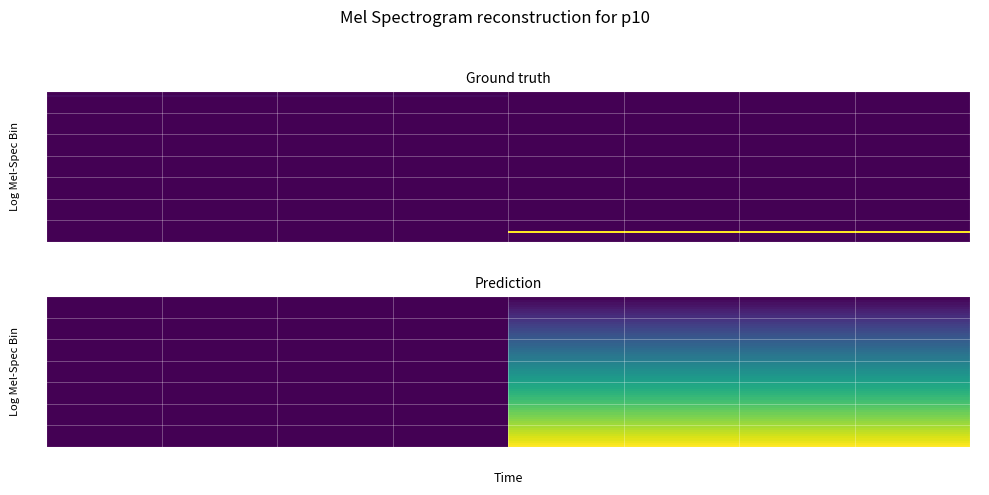

What is the greatest value displayed?

65